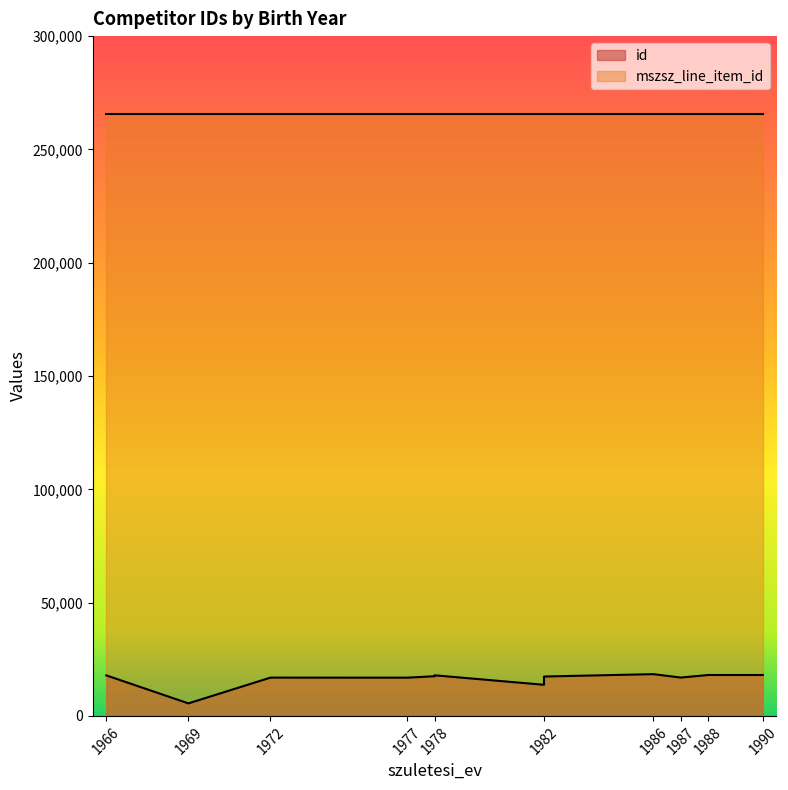

Reading left to right, what are all the values shown in this chart?

id: 1966=17880	1969=5524	1972=16894	1977=16876	1978=17505	1978=17921	1982=17379	1982=13726	1986=18424	1987=16925	1988=18047	1990=18049
mszsz_line_item_id: 1966=265754	1969=265754	1972=265754	1977=265754	1978=265754	1978=265754	1982=265754	1982=265754	1986=265754	1987=265754	1988=265754	1990=265754